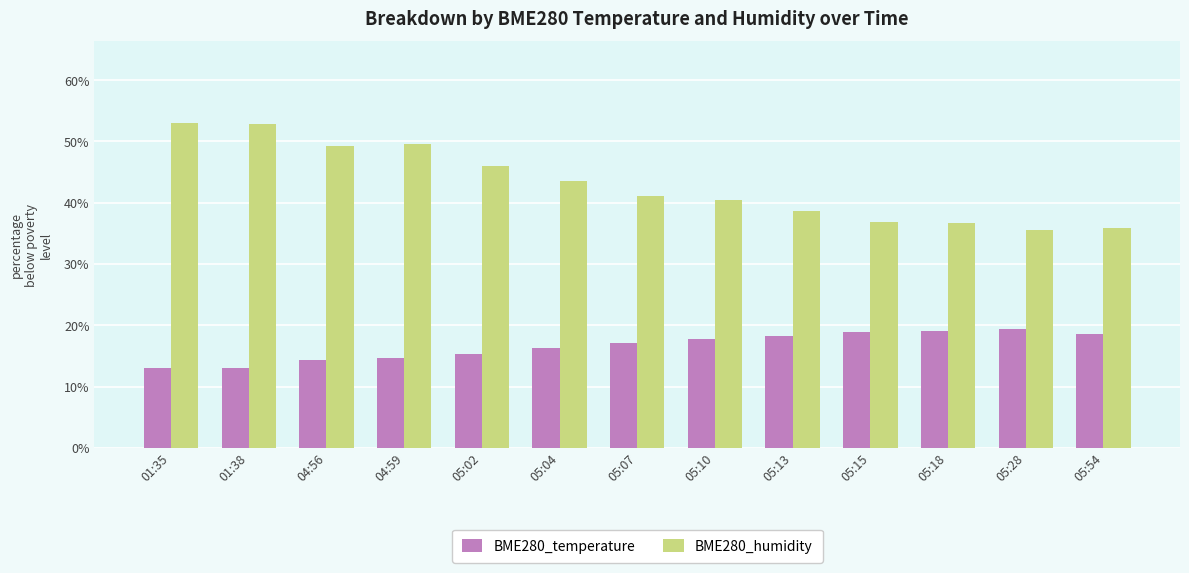

The BME280_humidity series shows 11.0 at 05:13. True or false?

False